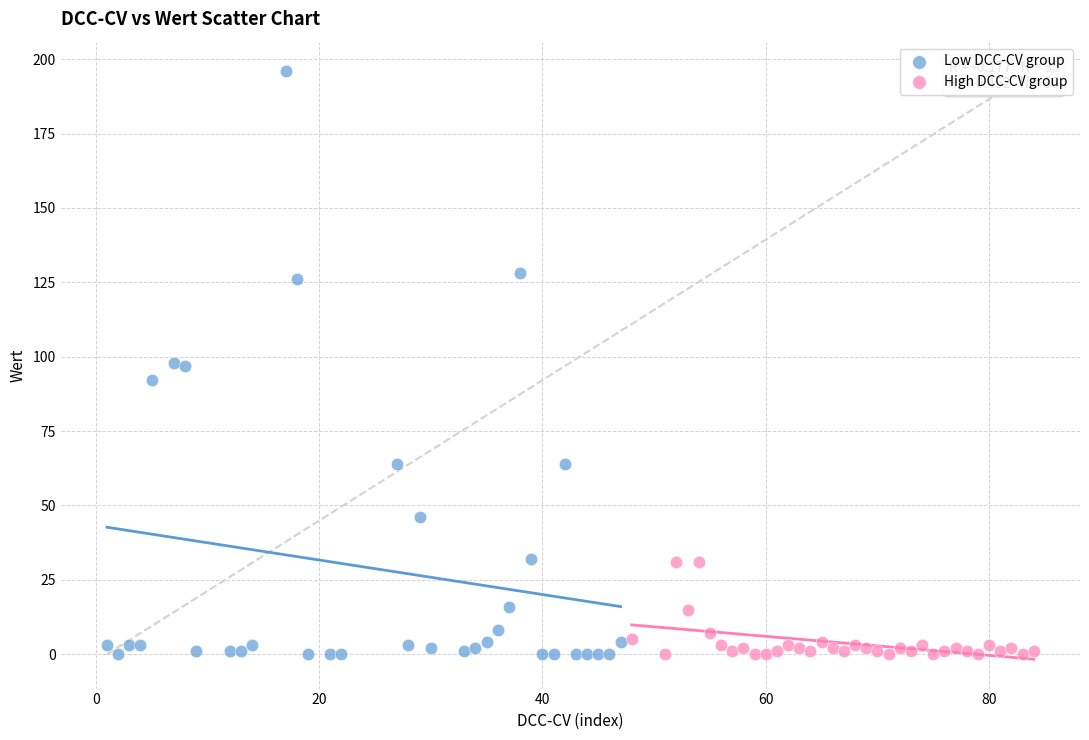

Which series has the largest Y range (max minus min)?

Low DCC-CV group